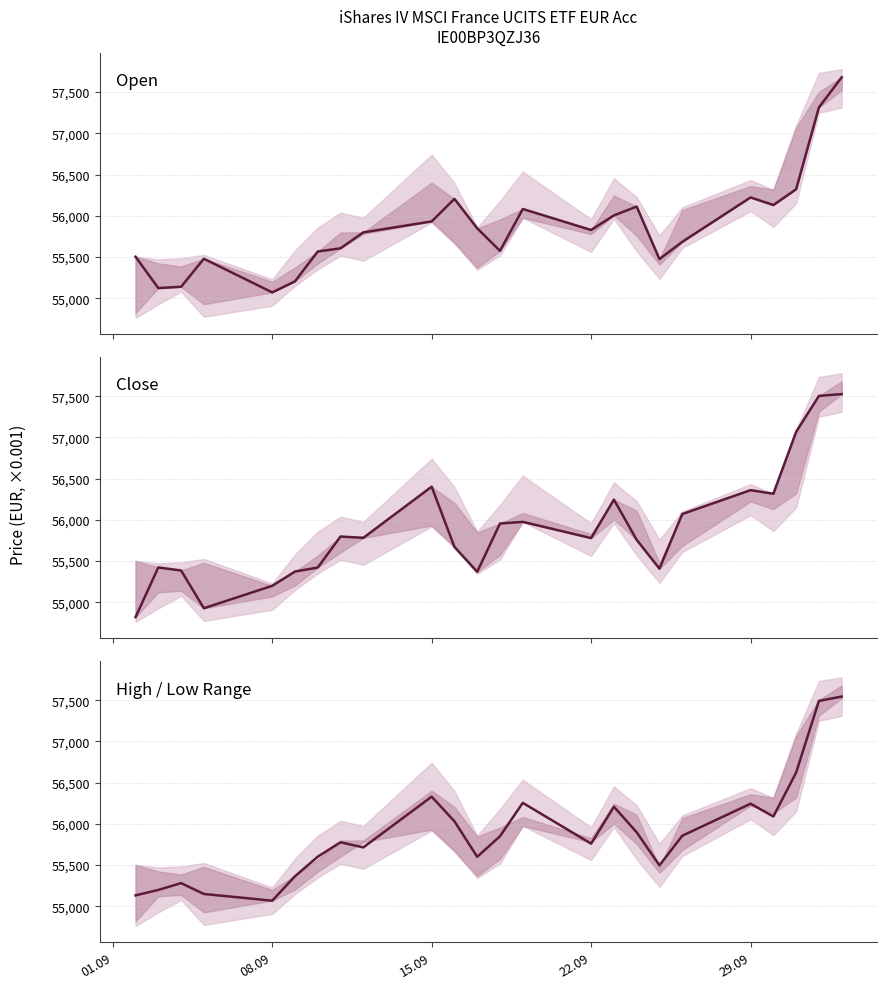

The value of Open at 22.09 is 11616.2. True or false?

False